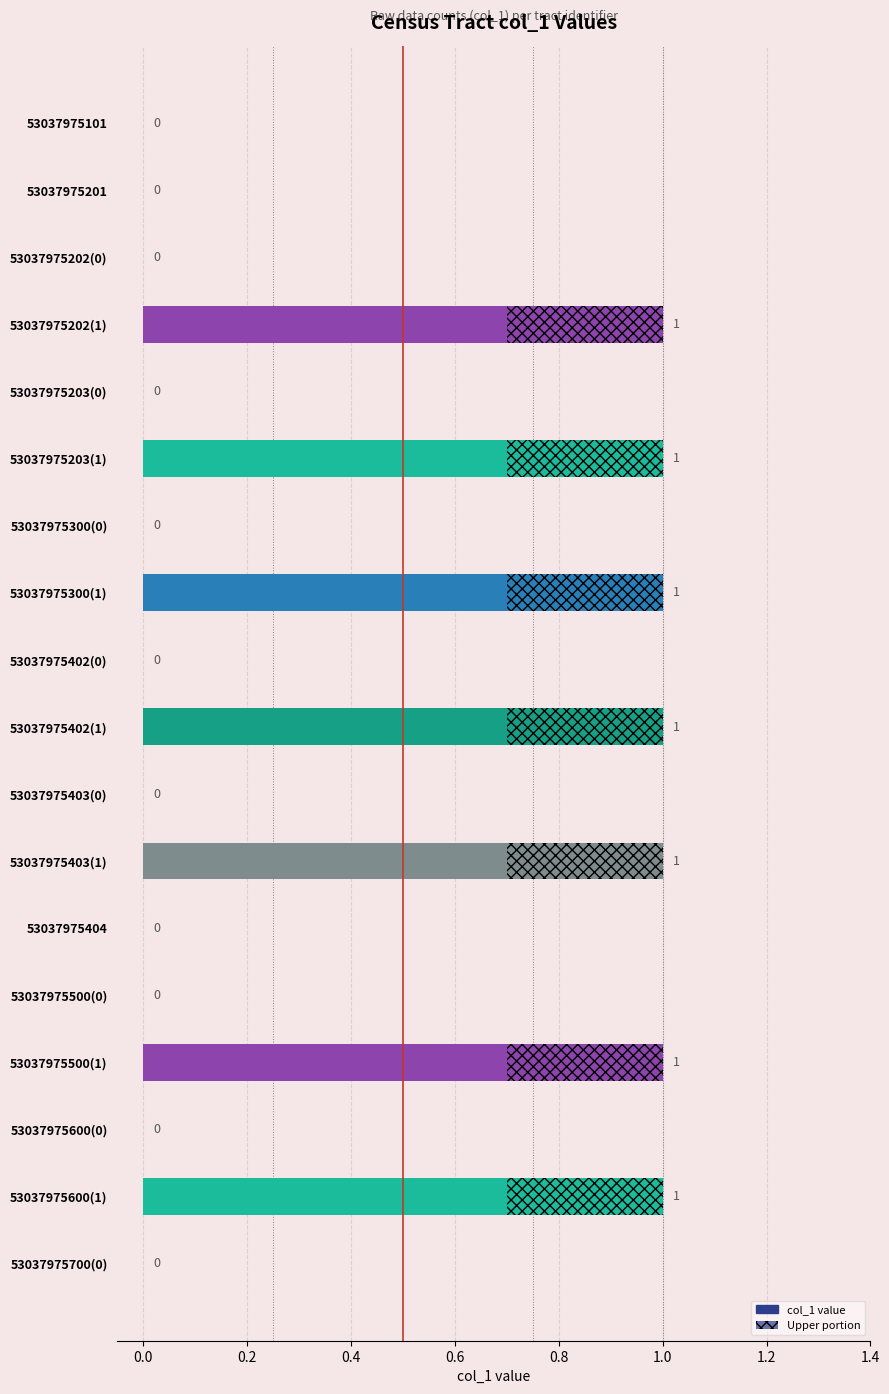

Count the number of data series in this chart.

1